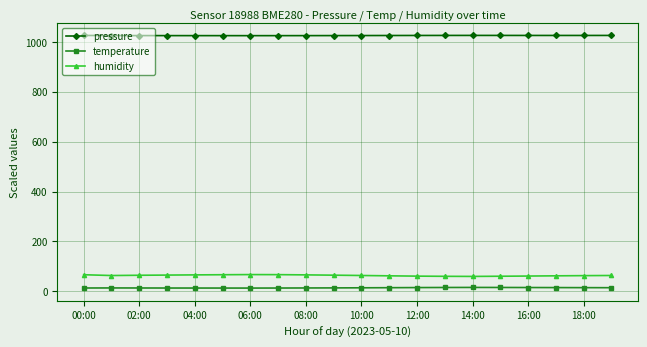

What is the greatest value displayed?

1025.7